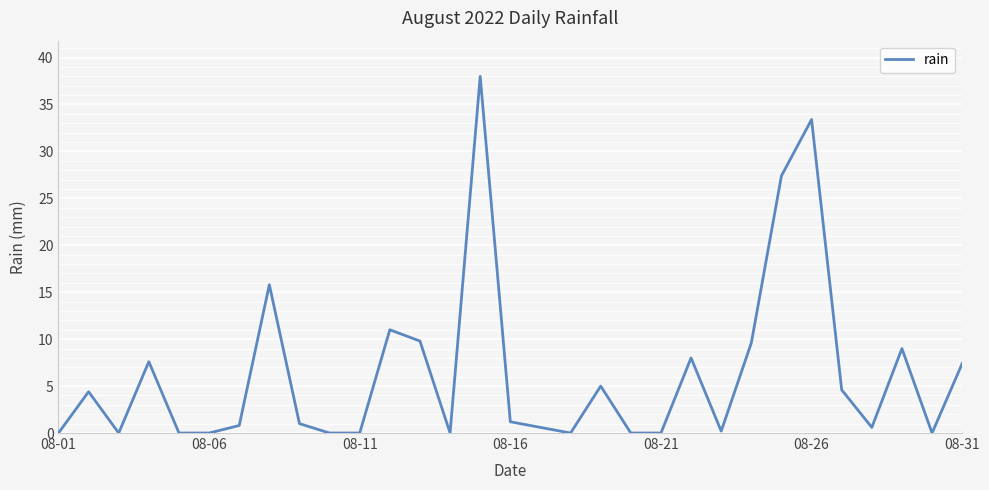

What is the difference between the maximum and minimum values?

38.0